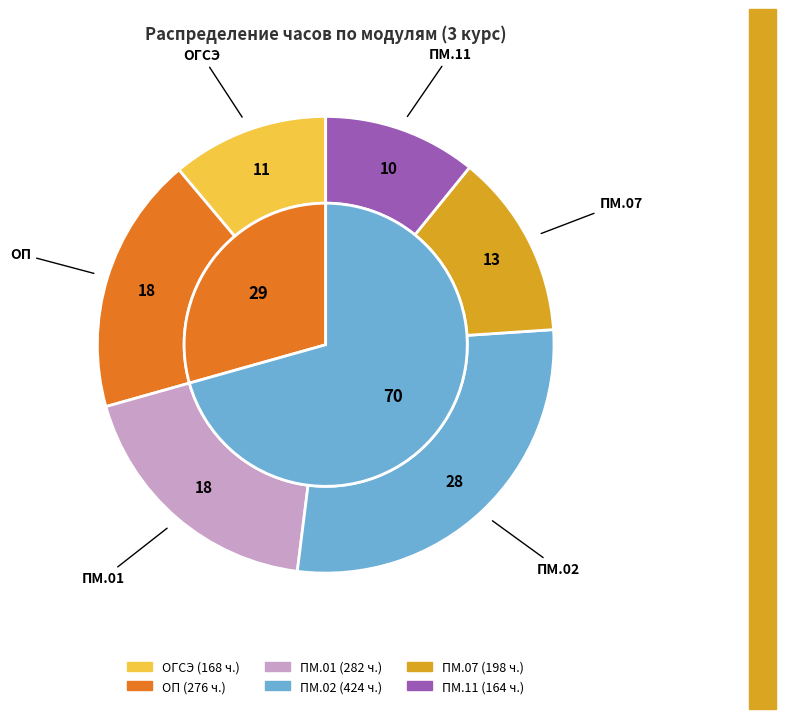

What is the ratio of the value at ОП to the value at ПМ.01?

1.0